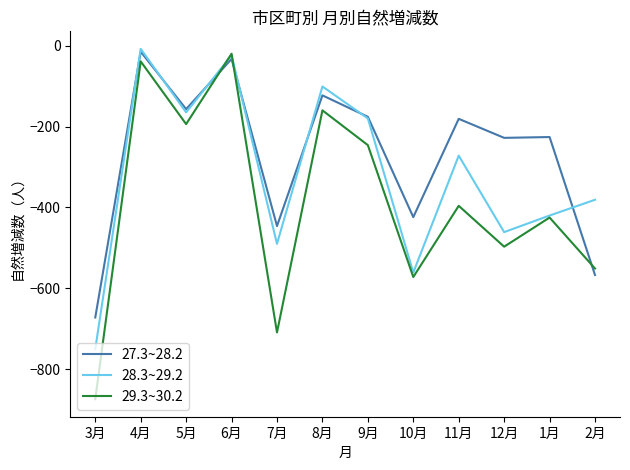

True or false: 27.3~28.2 and 29.3~30.2 cross at least once.

True